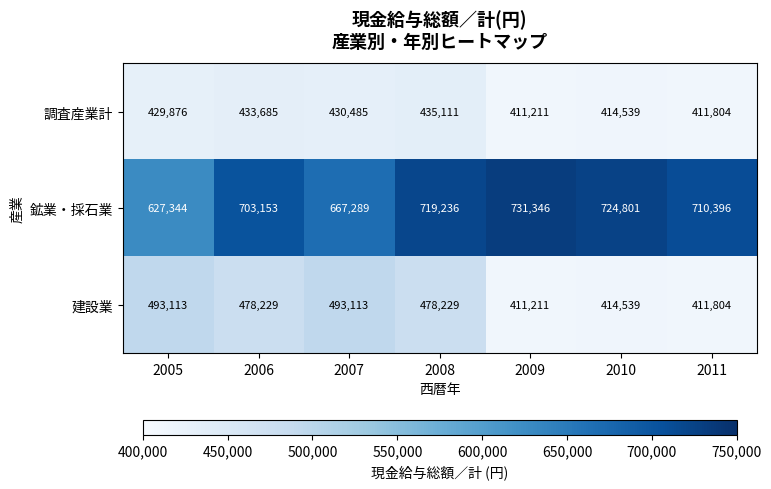

The 調査産業計 series shows 433685 at 2006. True or false?

True